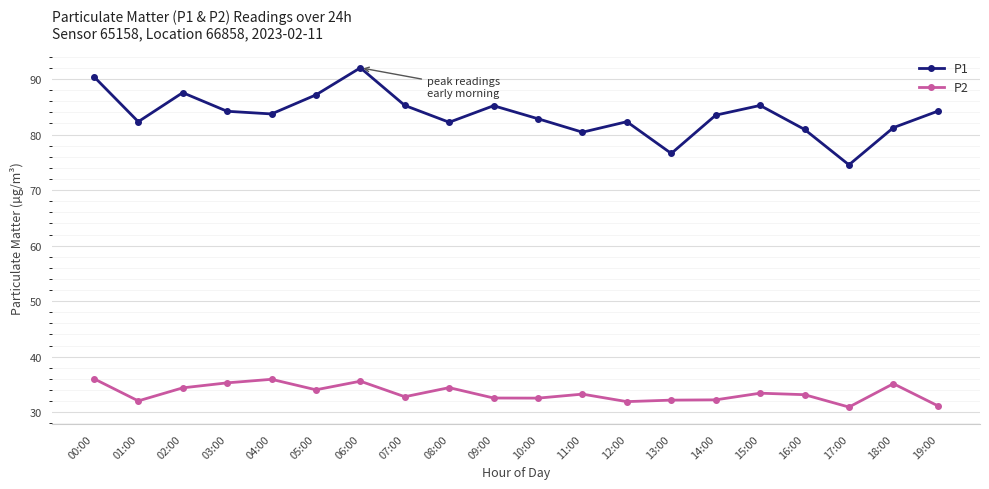

Rank the series by their maximum value, from highest to lowest.

P1, P2